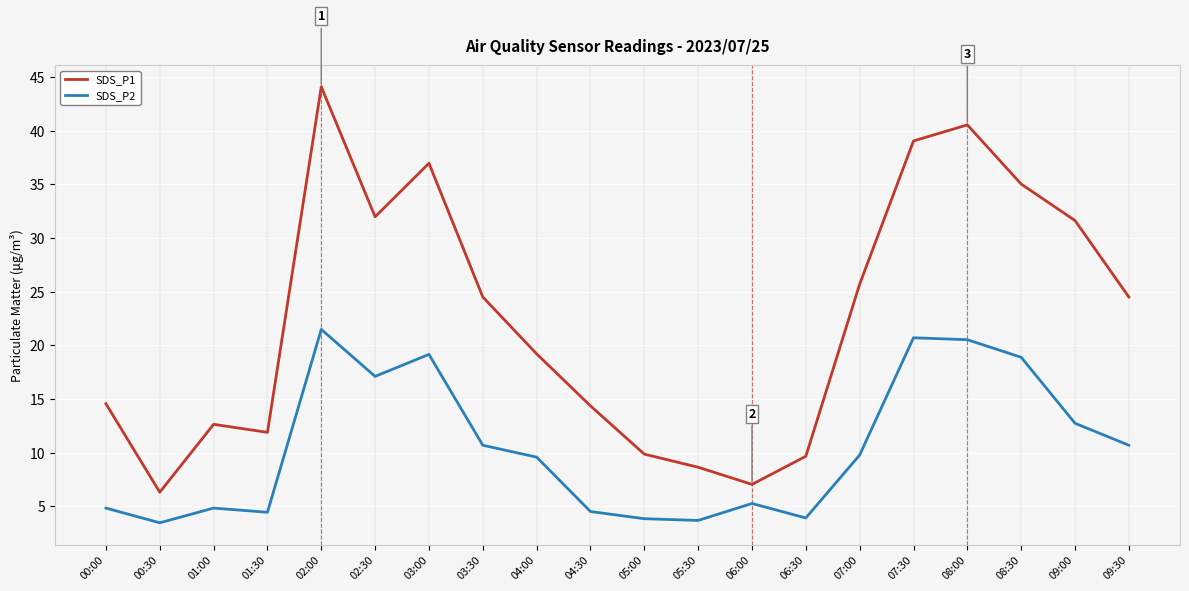

List the series in order of their peak value, highest first.

SDS_P1, SDS_P2